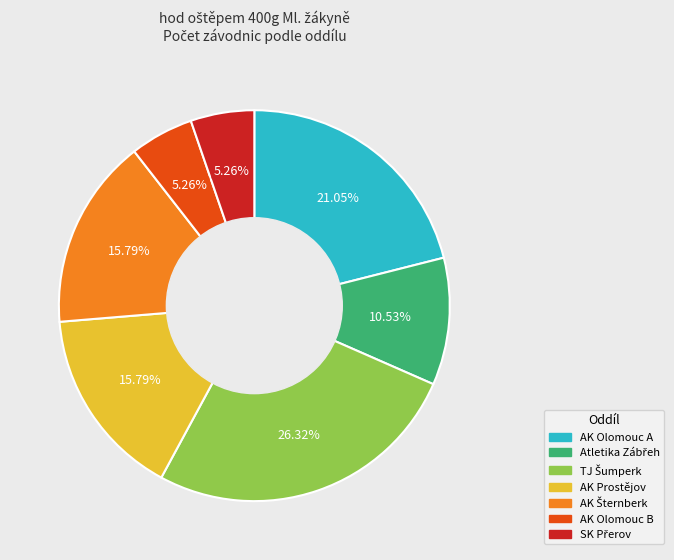

Does AK Prostějov represent more than half of the total?

No